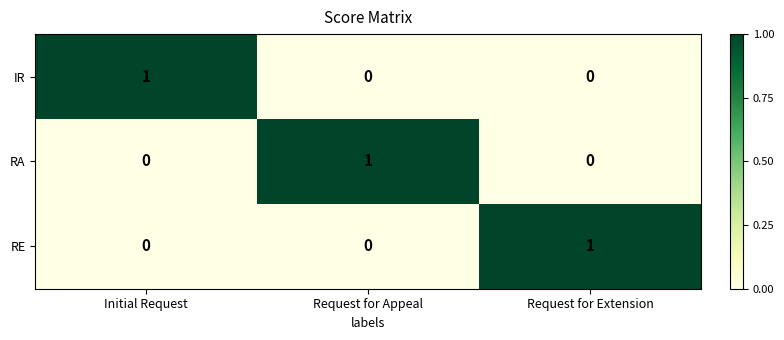

Count the number of data series in this chart.

3